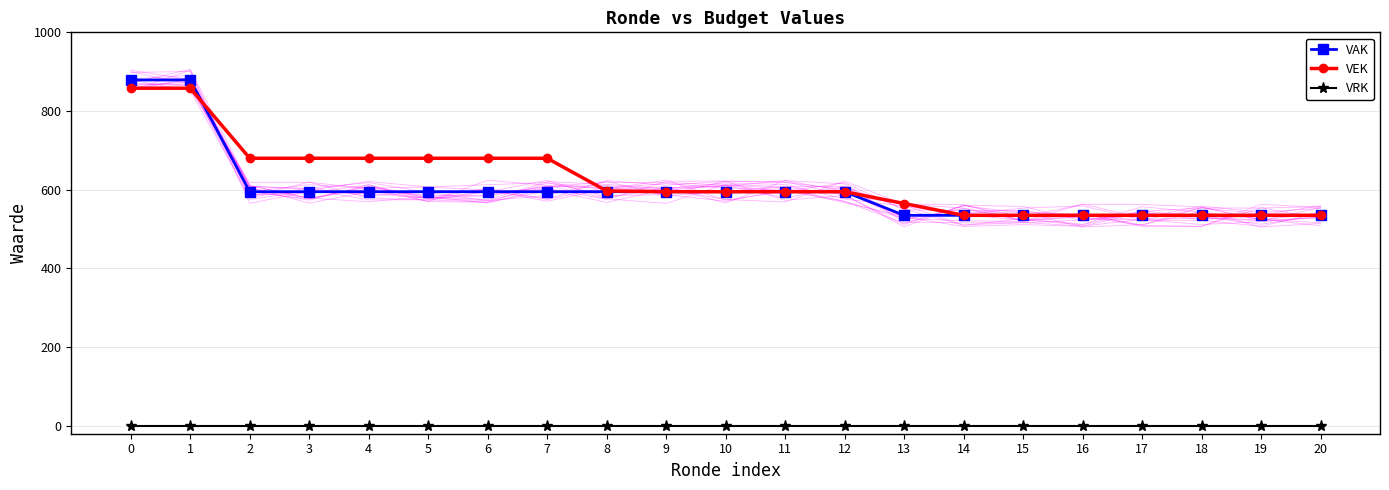

What is the value of the VAK point at the 18th from the left?

535